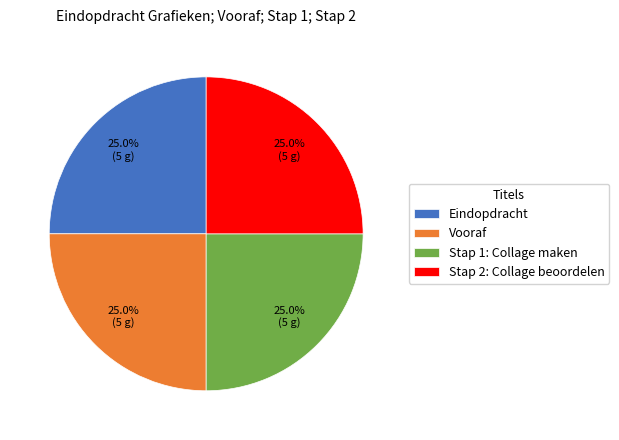

Does any single category account for the majority?

No